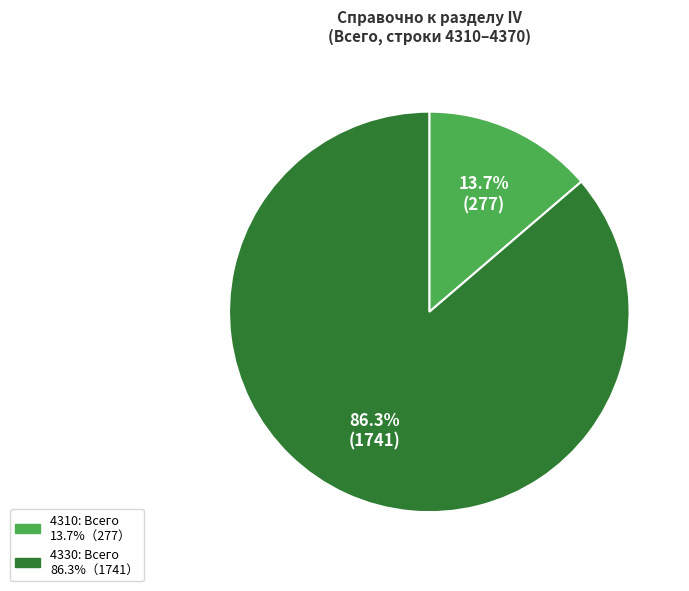

Does any single category account for the majority?

Yes